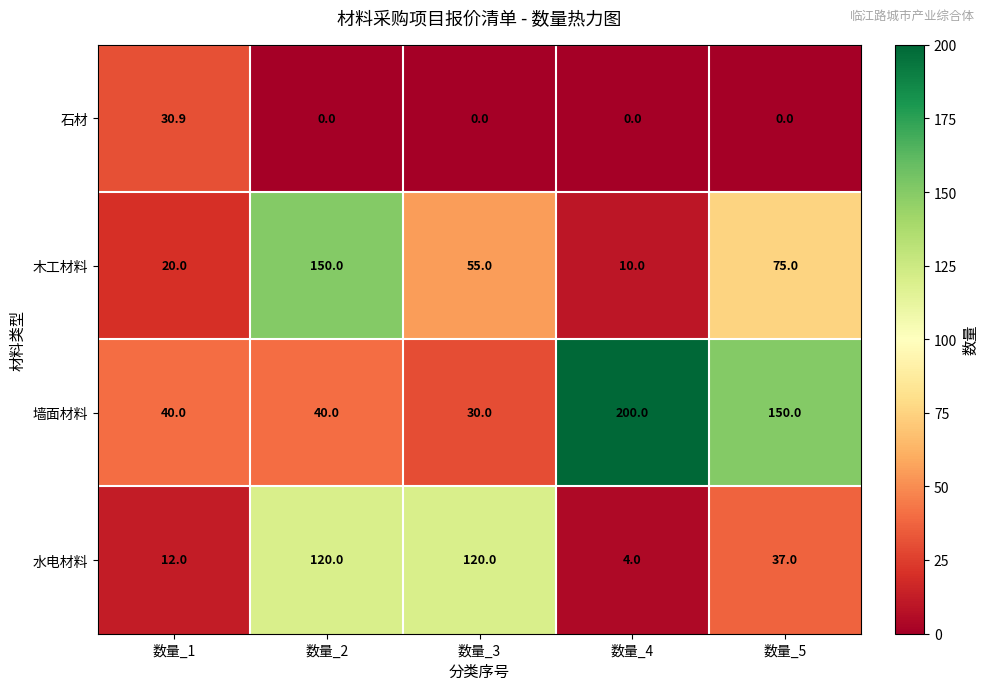

Which series has the largest total across all categories?

墙面材料